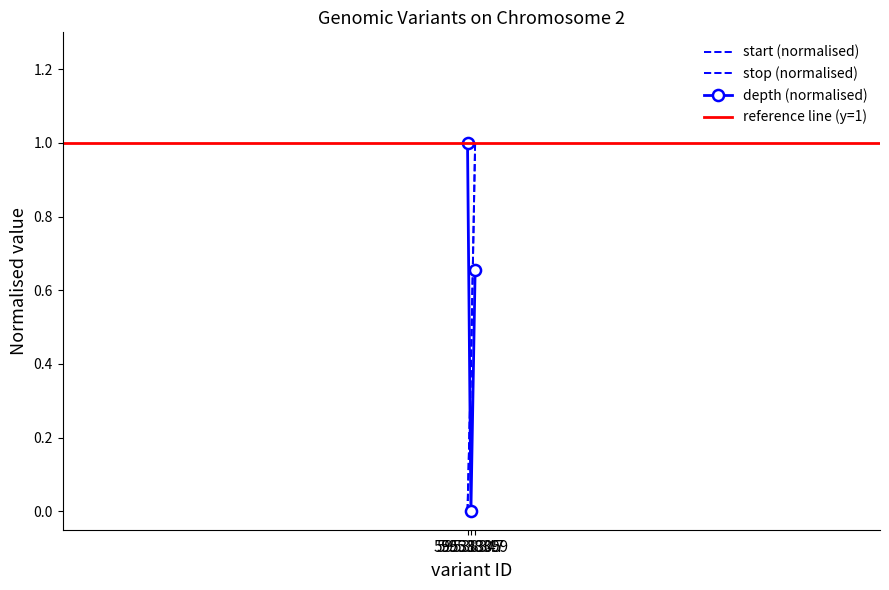

Count the number of data series in this chart.

3